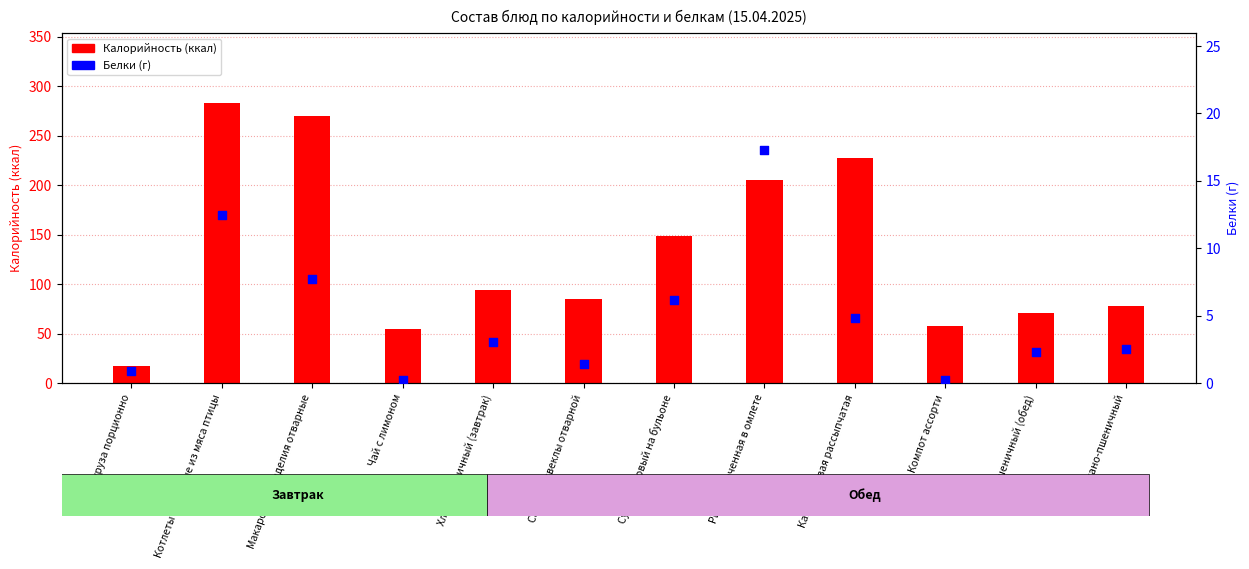

What is the total value across all series at Компот ассорти?

57.4